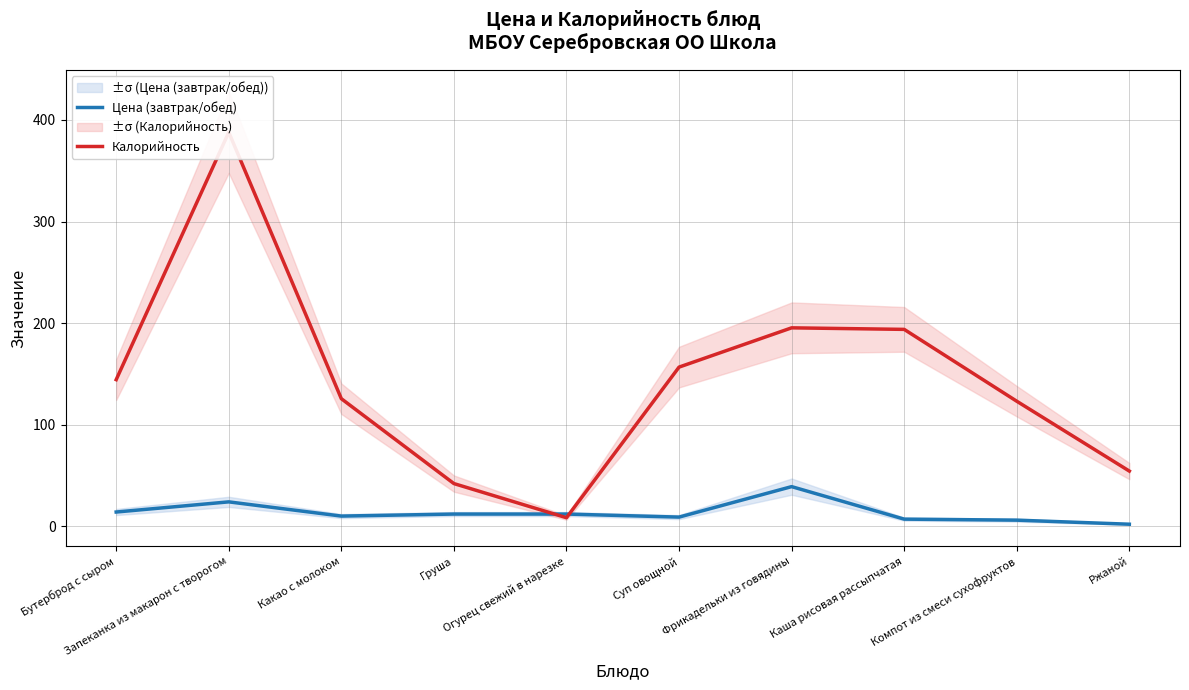

What is the highest value of the Калорийность series?

387.8